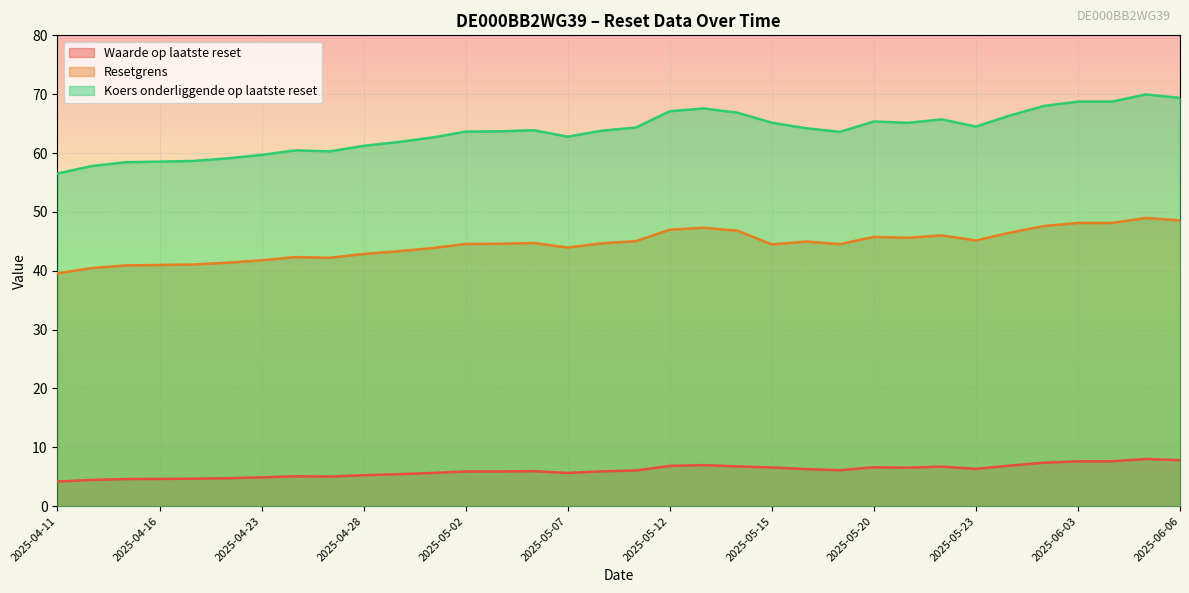

How many lines are shown in the chart?

3